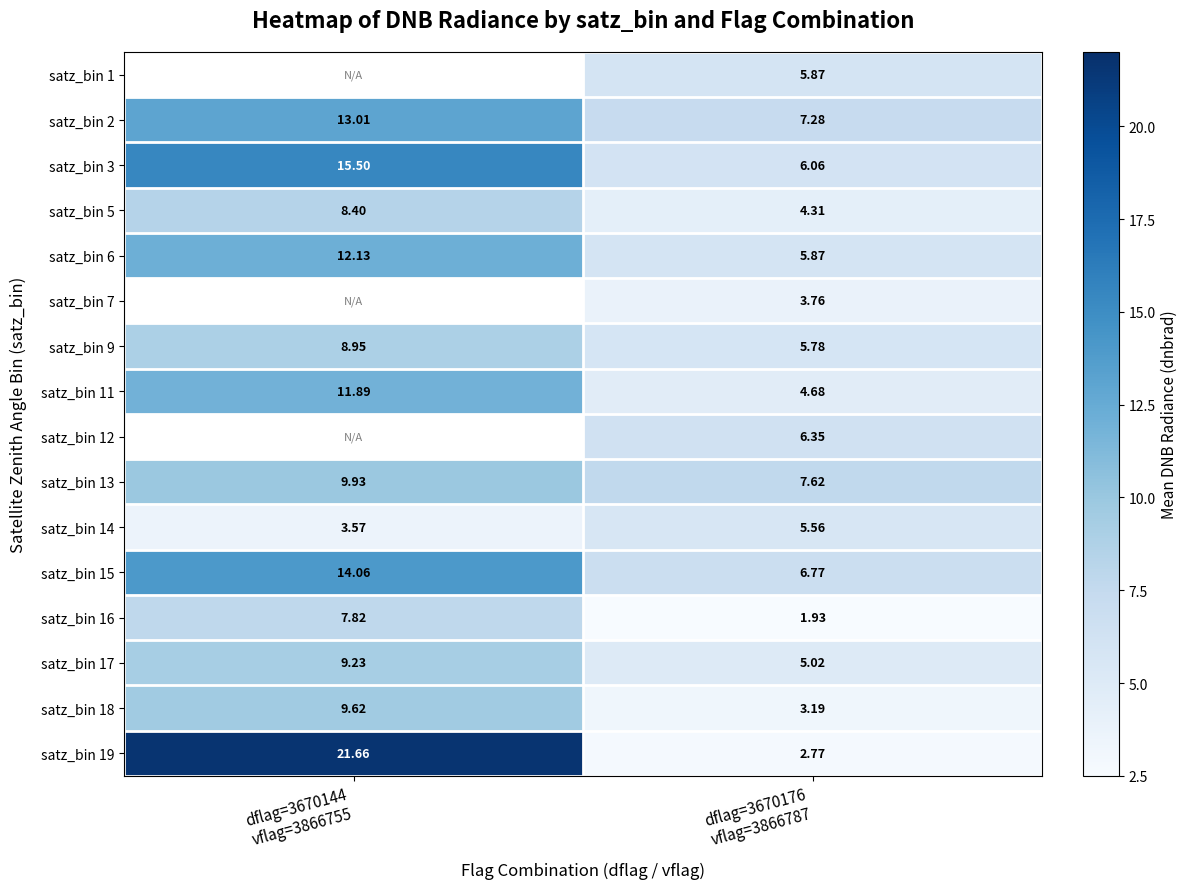

List the labels in order of satz_bin 12 value, largest first.

dflag=3670144 vflag=3866755, dflag=3670176 vflag=3866787